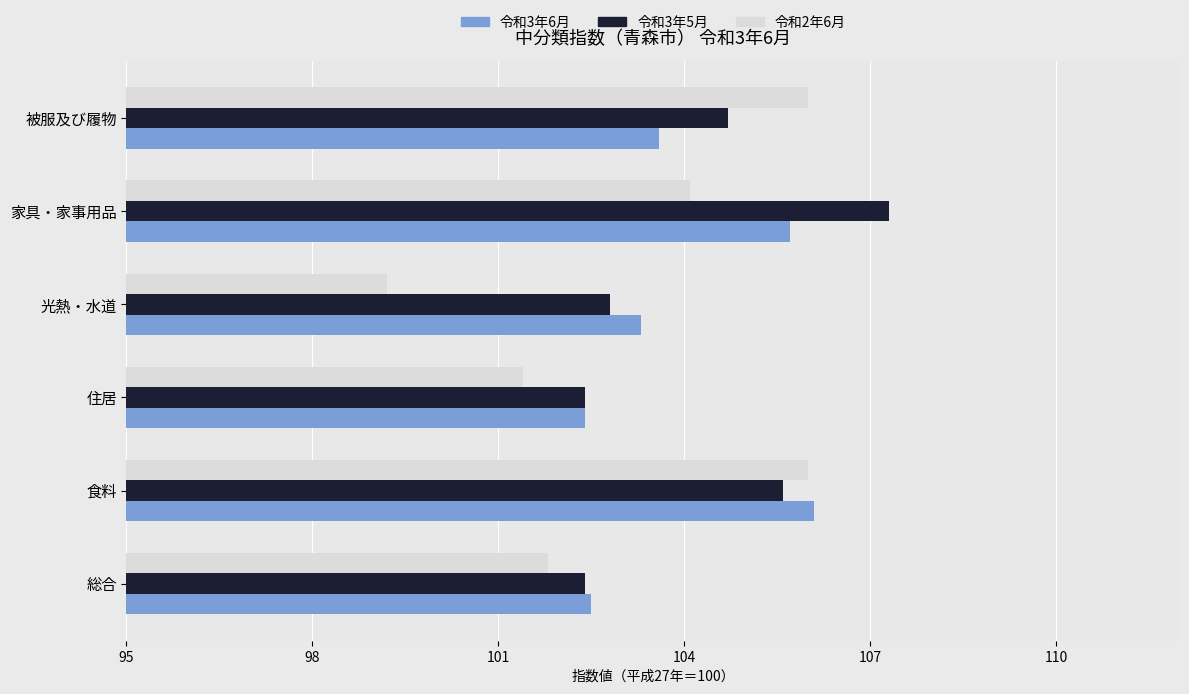

At 家具・家事用品, list the series in order from smallest to largest.

令和2年6月, 令和3年6月, 令和3年5月